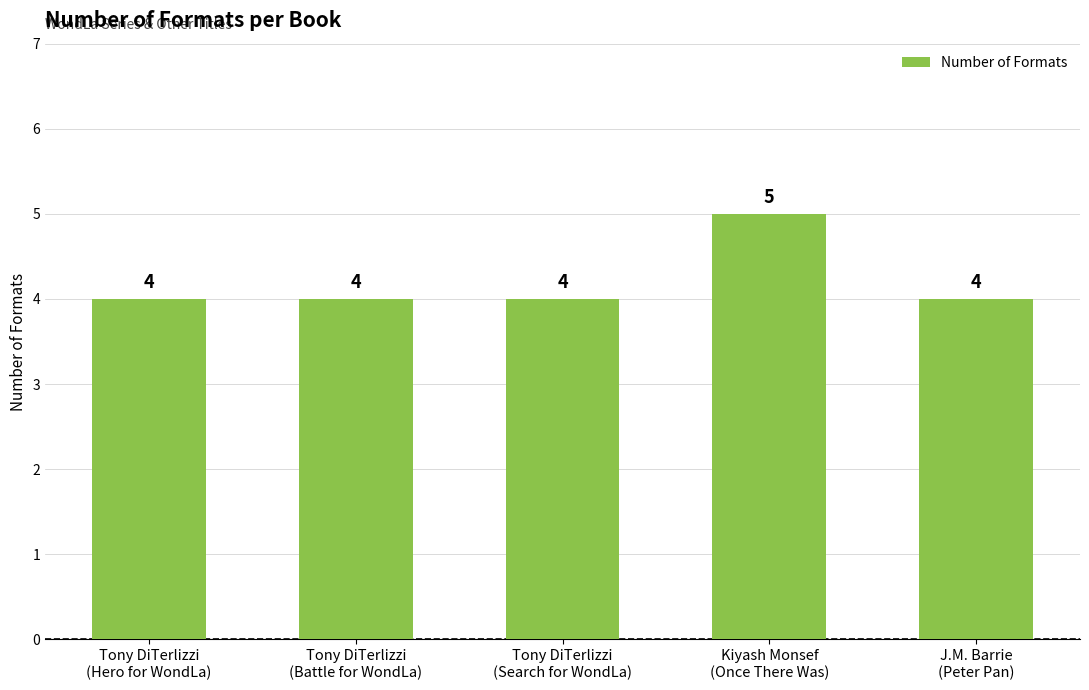

How many bars are there in total?

5